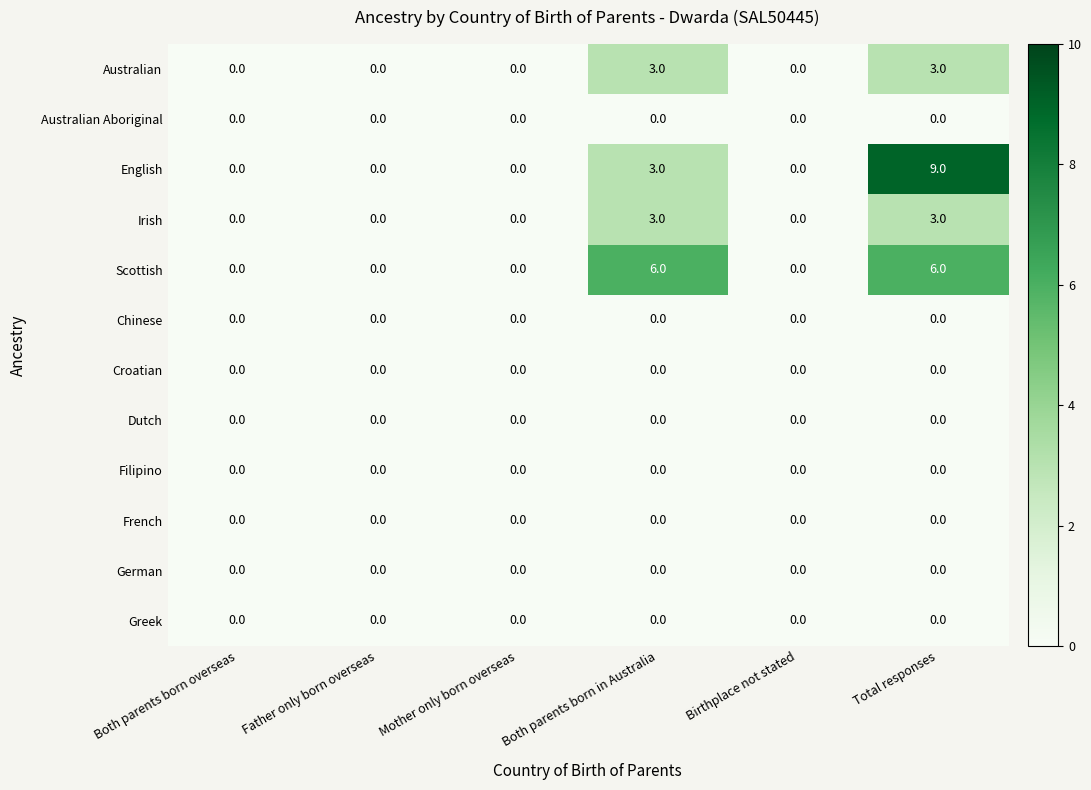

What is the difference between the maximum and minimum values in the Irish series?

3